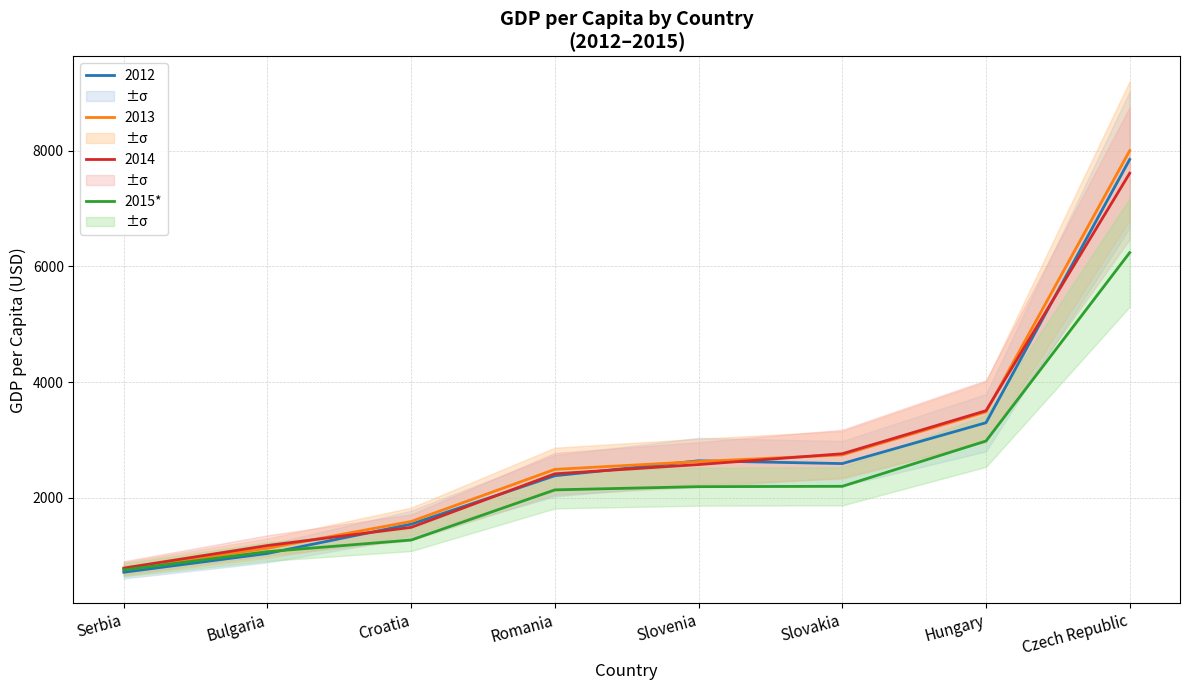

Does the chart display data point markers on the line(s)?

No